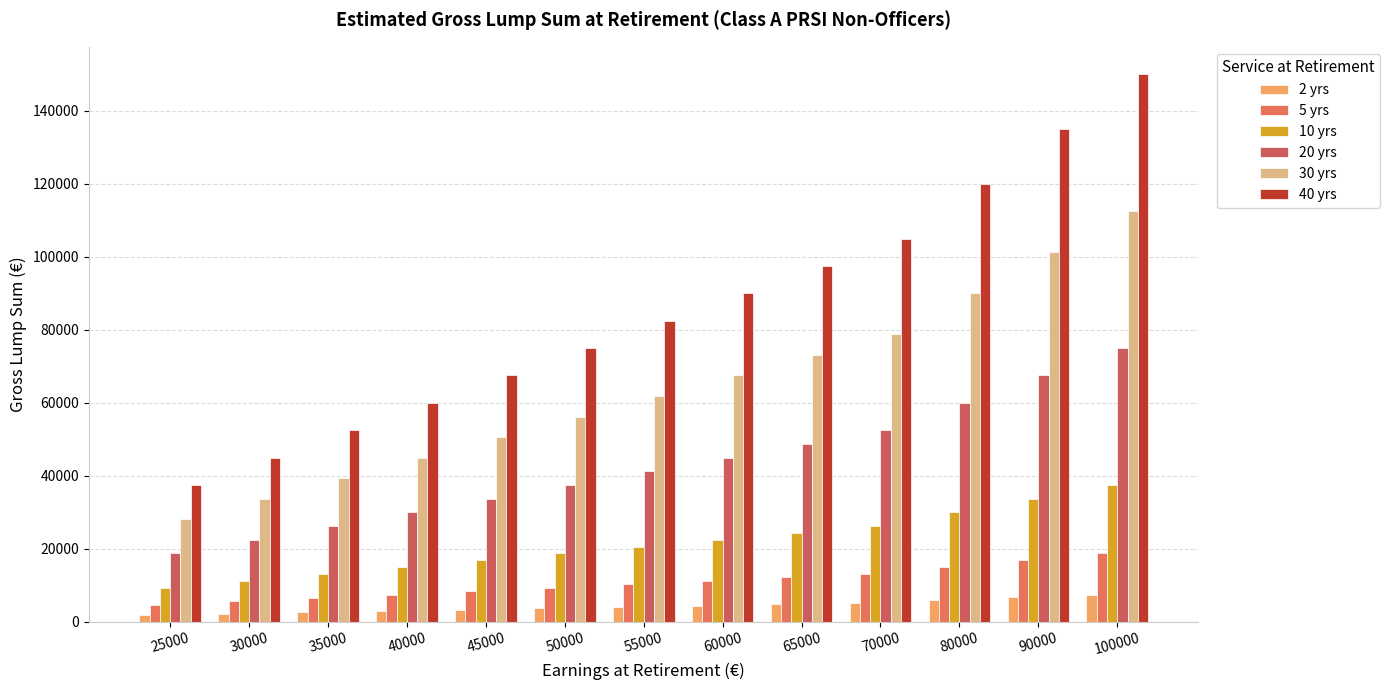

What is the total value across all series at 35000?

140437.5